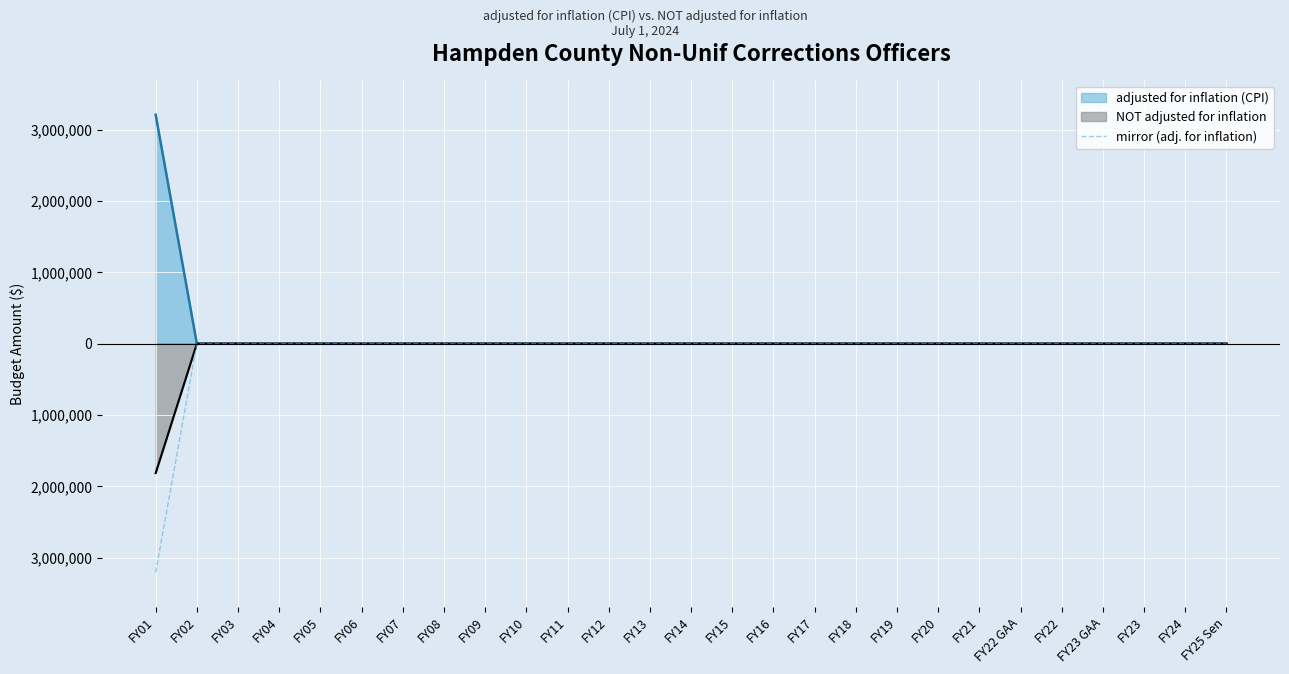

How many data points does each series have?

27